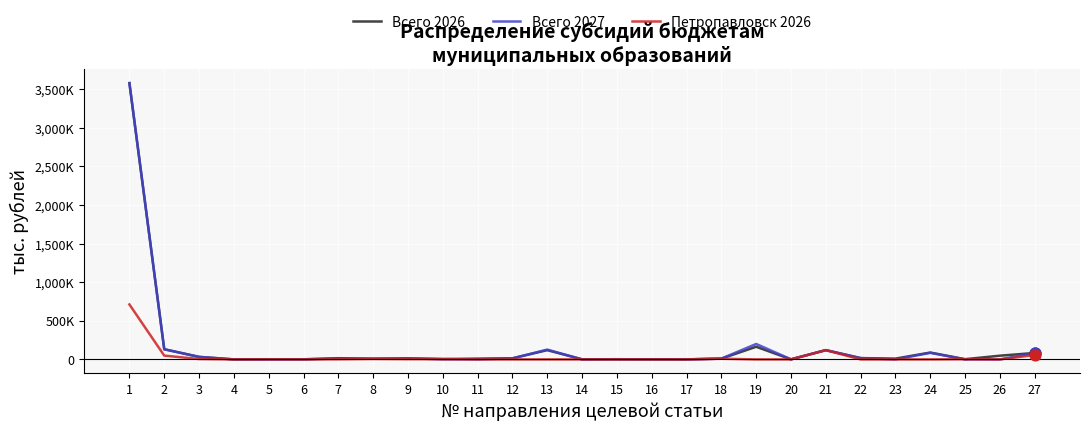

What are all the series names shown in the legend?

Всего 2026, Всего 2027, Петропавловск 2026